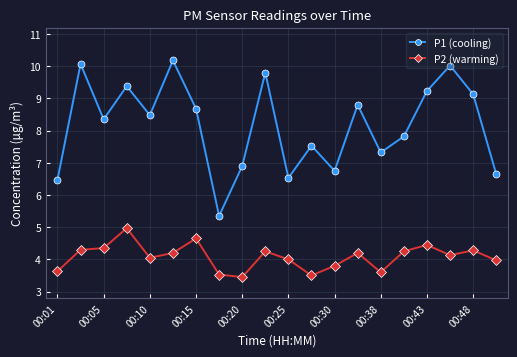

Which series has the widest spread of values?

P1 (cooling)